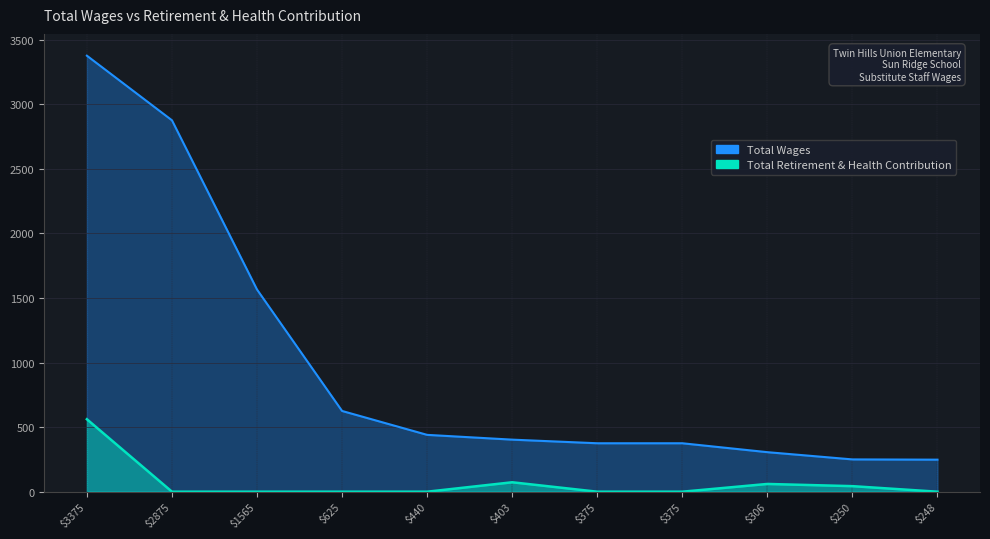

How many data points in Total Wages are less than 403?

5